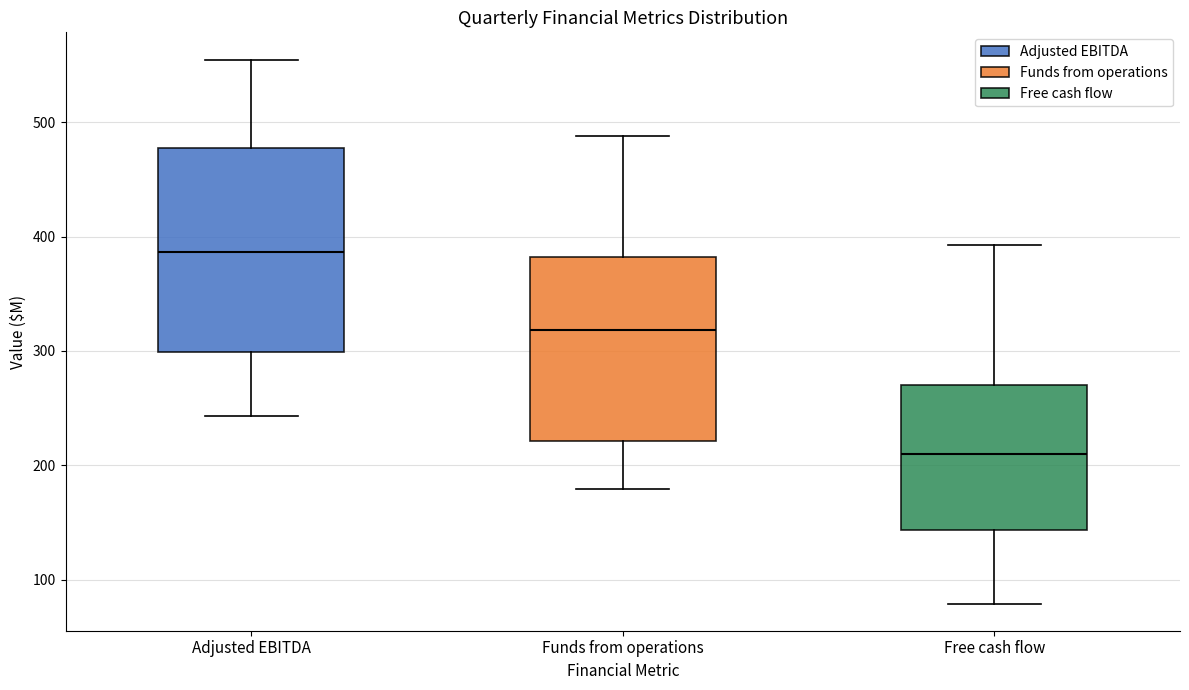

Reading left to right, transcribe this box plot: for each box, give where its median line is, the range the box spans, and where its two whiskers end, as read against the y-axis. The values are not printed on the chart, so give them approximately, as read against the axis.

Adjusted EBITDA: median 390, box 300 to 480, whiskers 240 to 560
Funds from operations: median 320, box 220 to 380, whiskers 180 to 490
Free cash flow: median 210, box 140 to 270, whiskers 80 to 390